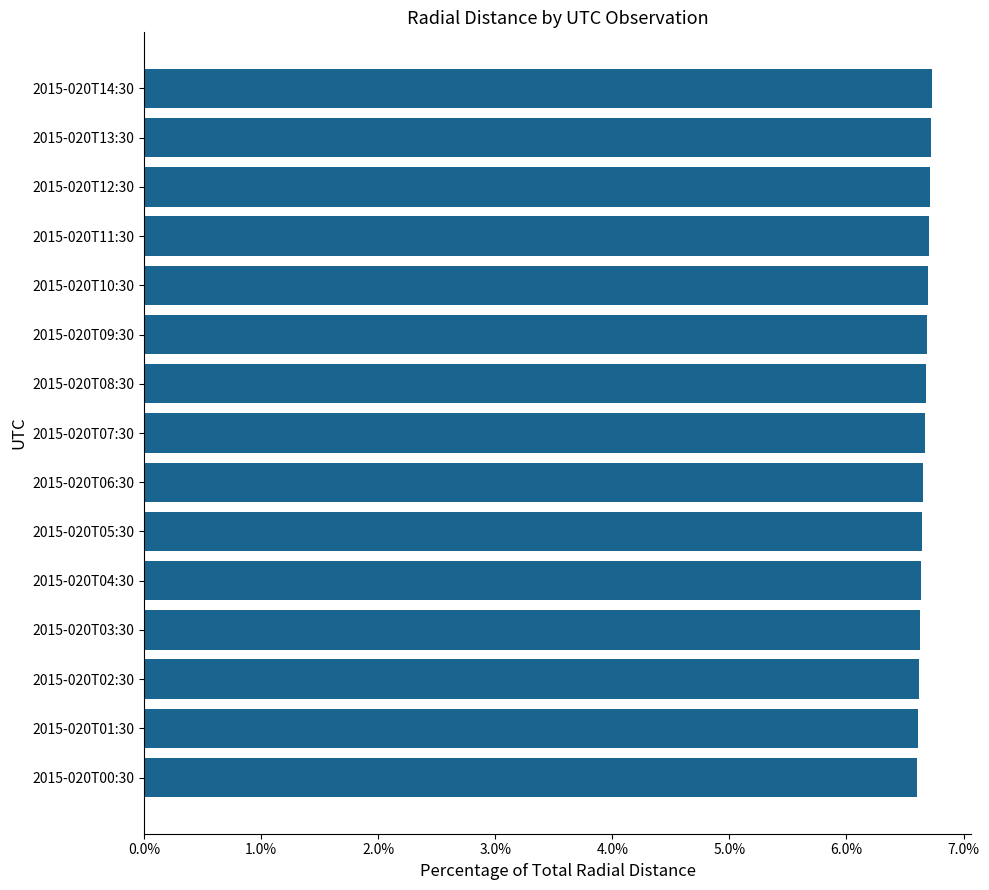

What is the sum of all values?

100.0